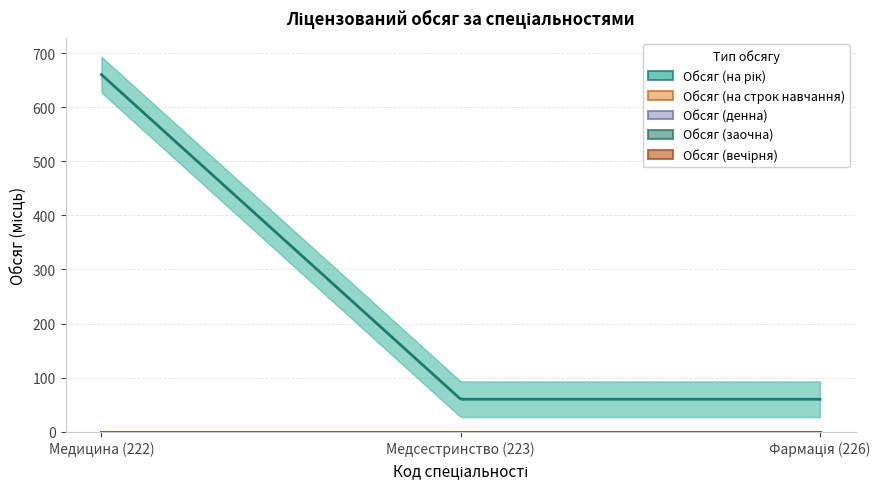

The Обсяг (заочна) series shows 0 at 222. True or false?

True